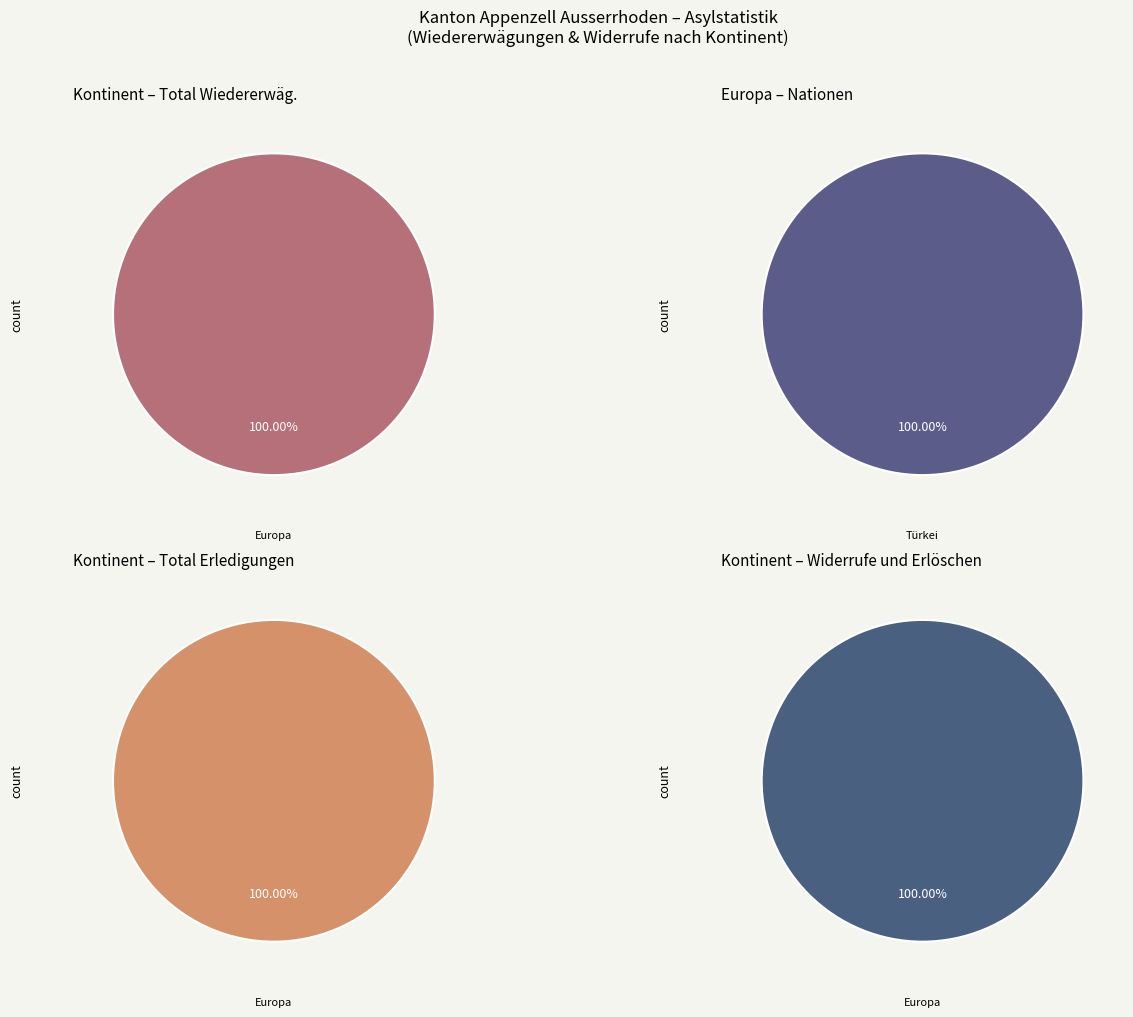

Which slice is the largest?

Europa